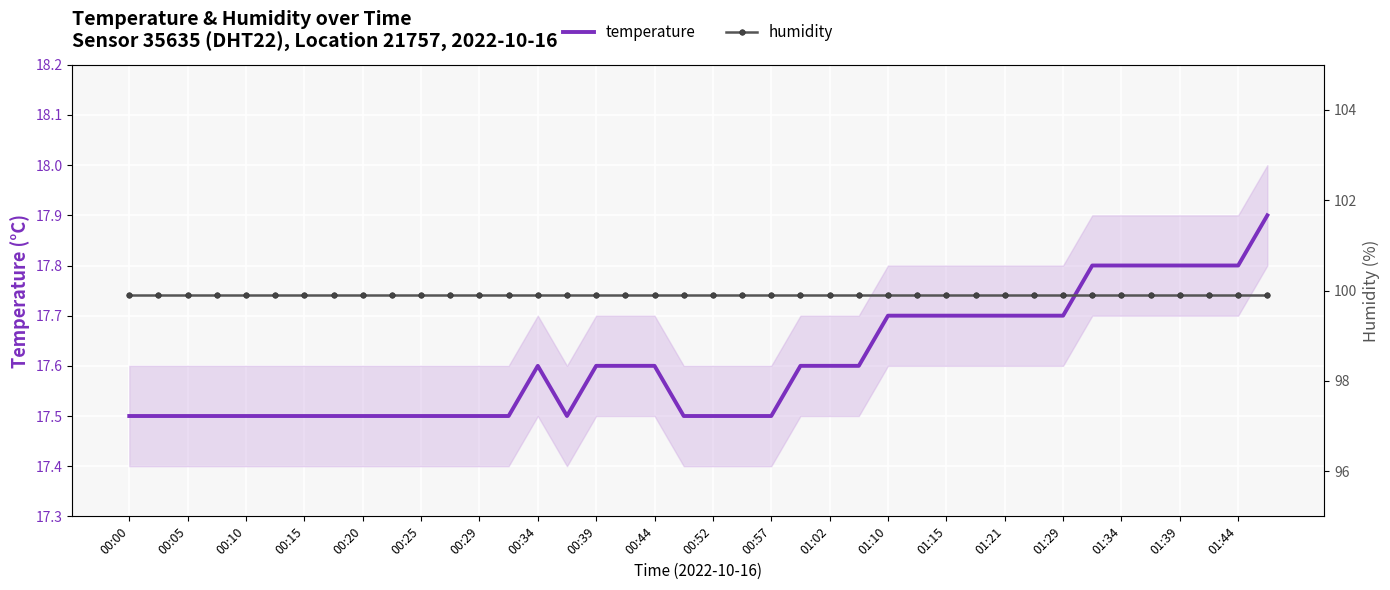

Rank the series by their maximum value, from highest to lowest.

humidity, temperature